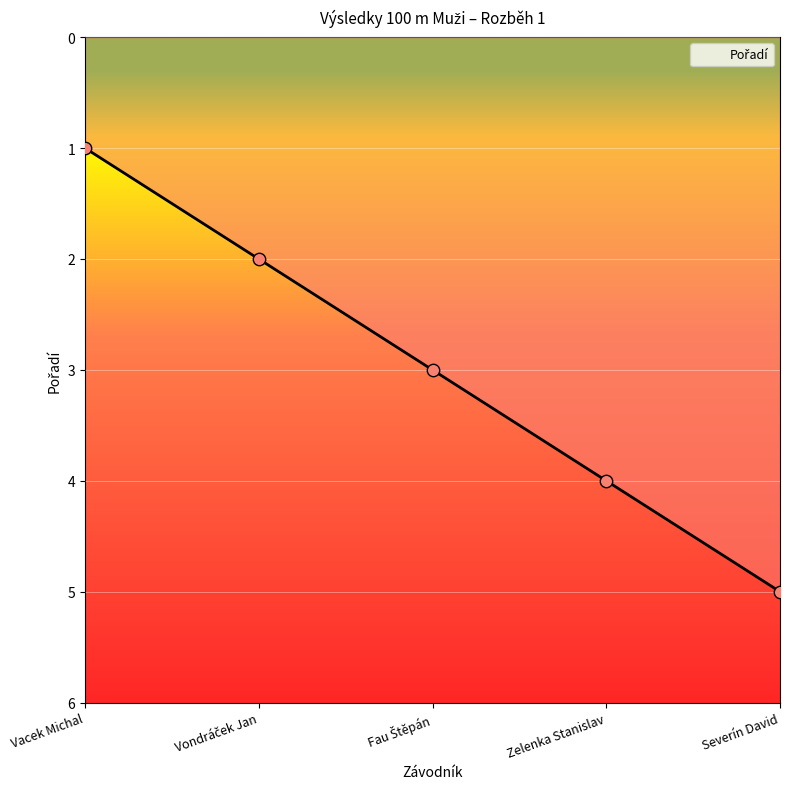

Approximately how many times larger is the value at Zelenka Stanislav compared to Severín David?

0.8